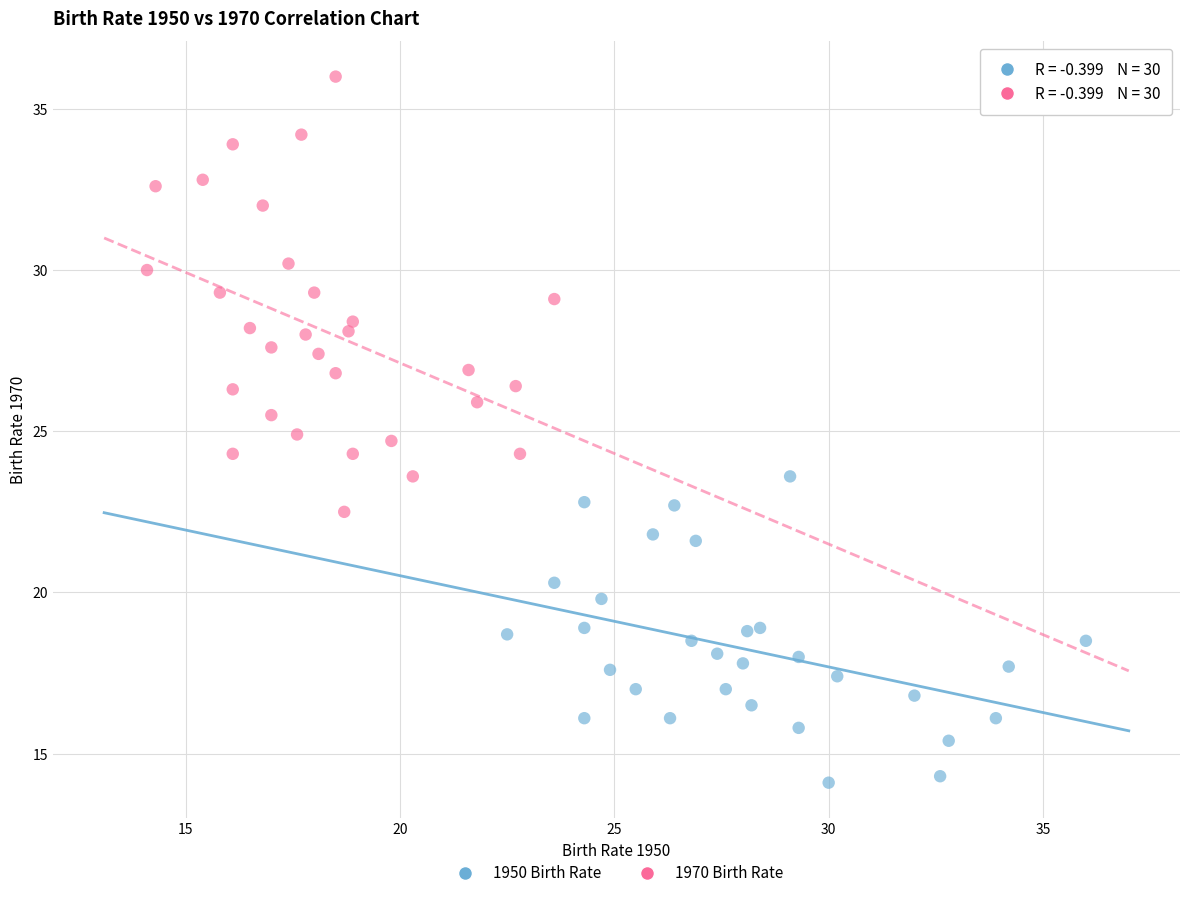

Which series contains the highest Y value?

1970 Birth Rate